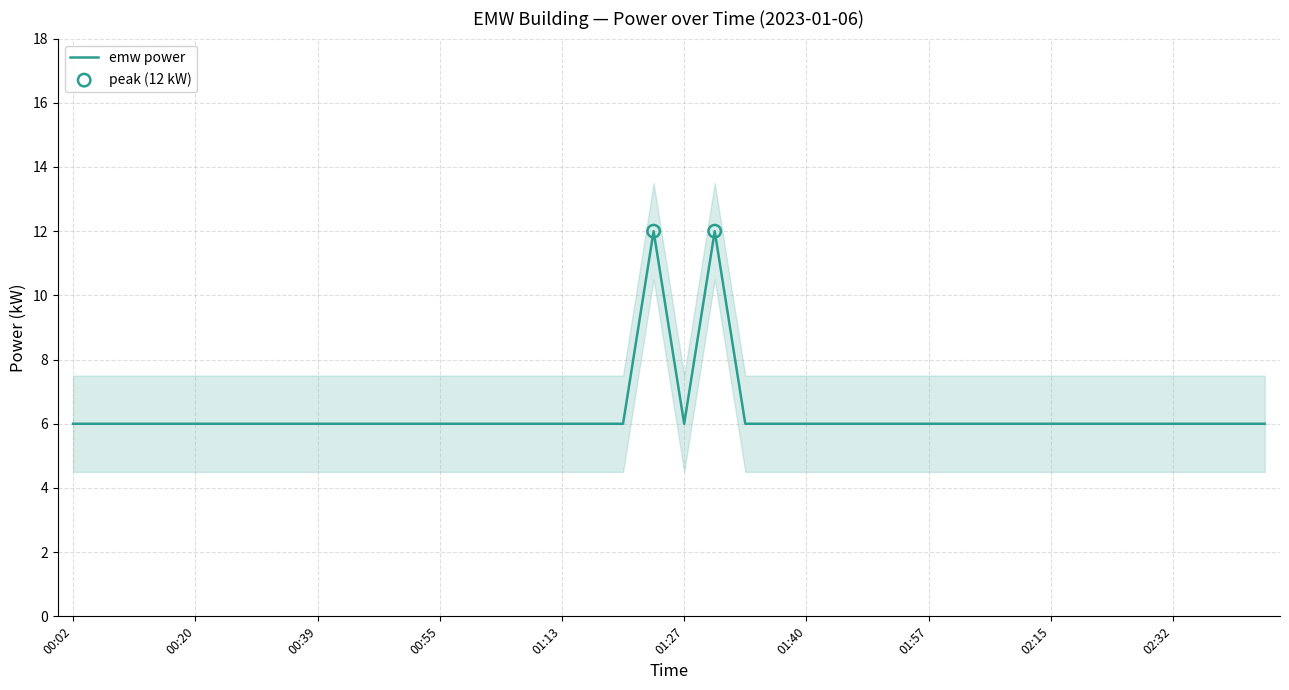

Which has a higher value, 01:27 or 01:00?

01:27